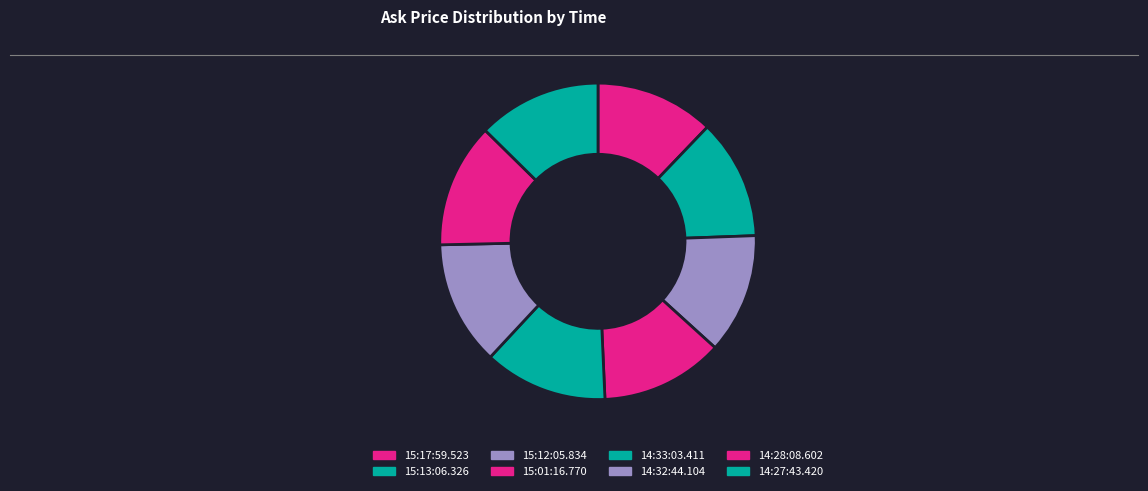

Rank the categories by value from lowest to highest.

15:17:59.523, 15:13:06.326, 15:12:05.834, 15:01:16.770, 14:33:03.411, 14:27:43.420, 14:32:44.104, 14:28:08.602